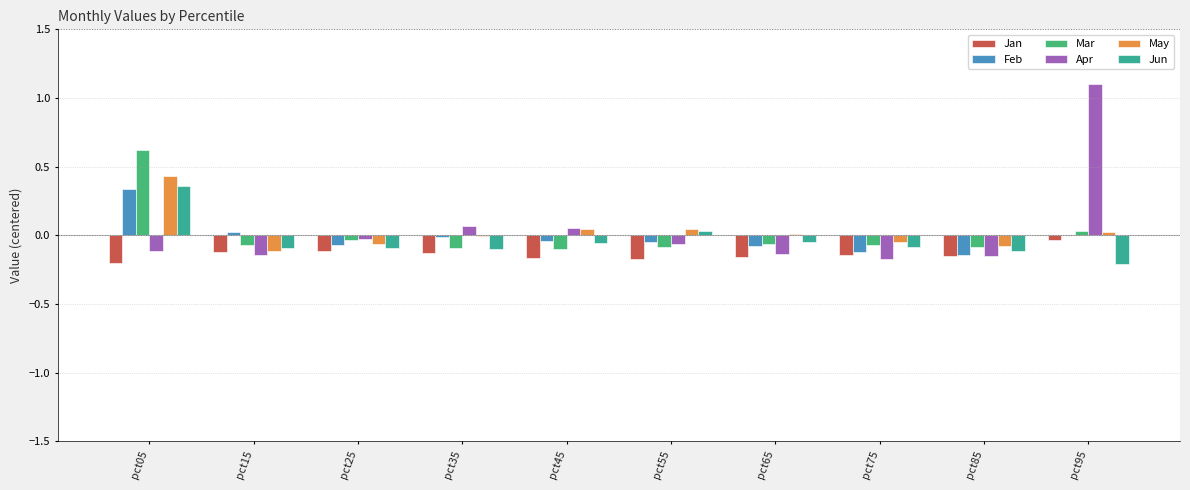

How many groups of bars are there?

10